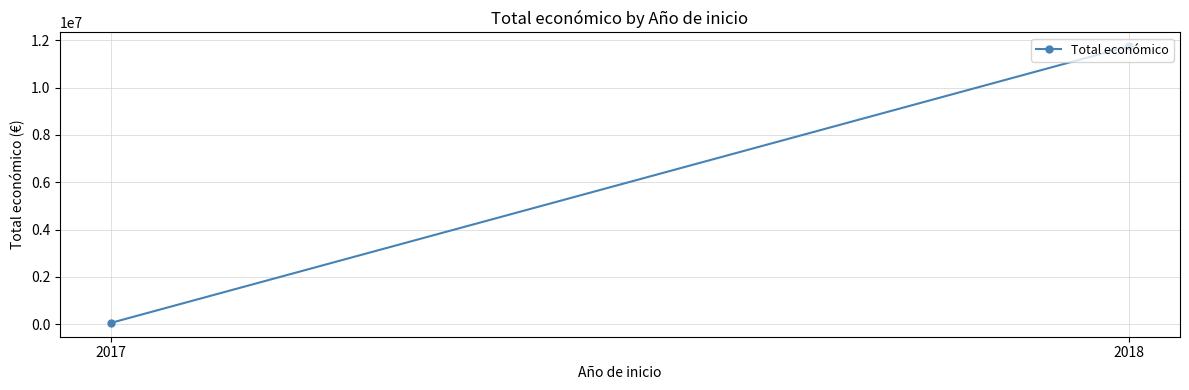

List the labels in order of value, smallest first.

2017, 2018